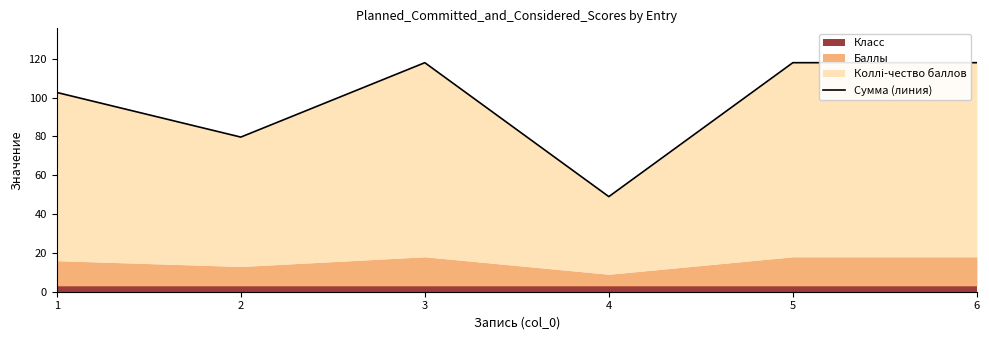

How many data points are less than 118?

3